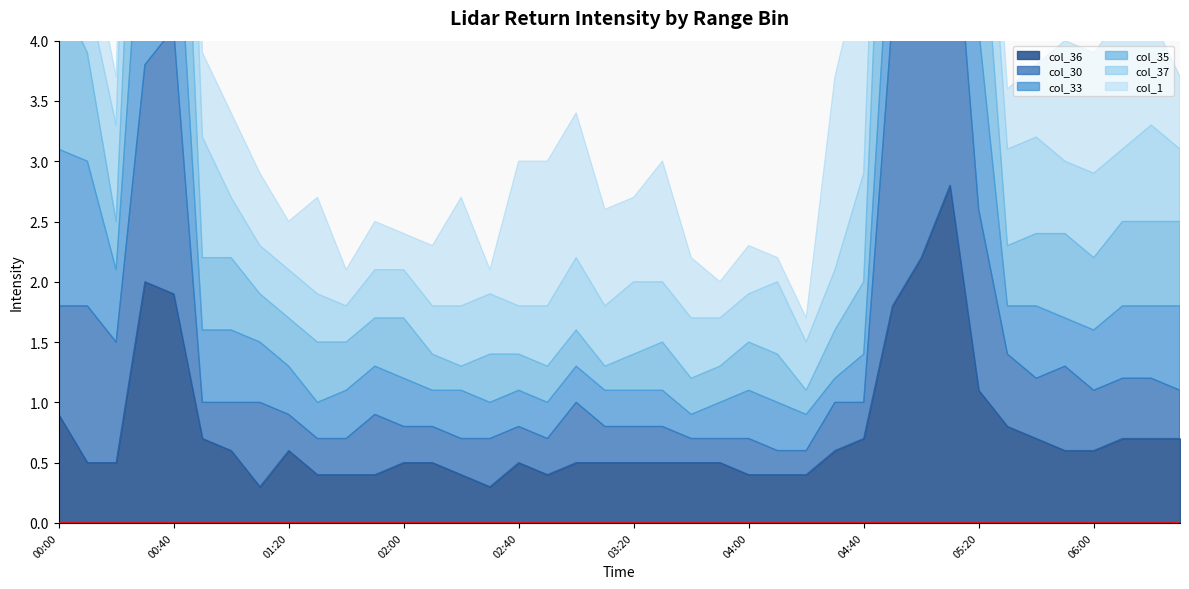

What is the sum of all col_35 values?

113.4